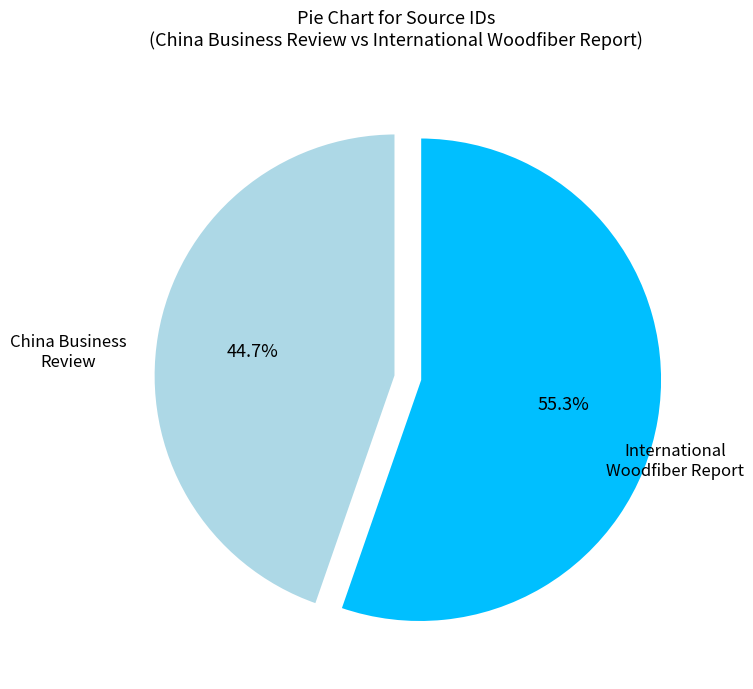

Does any single category account for the majority?

Yes